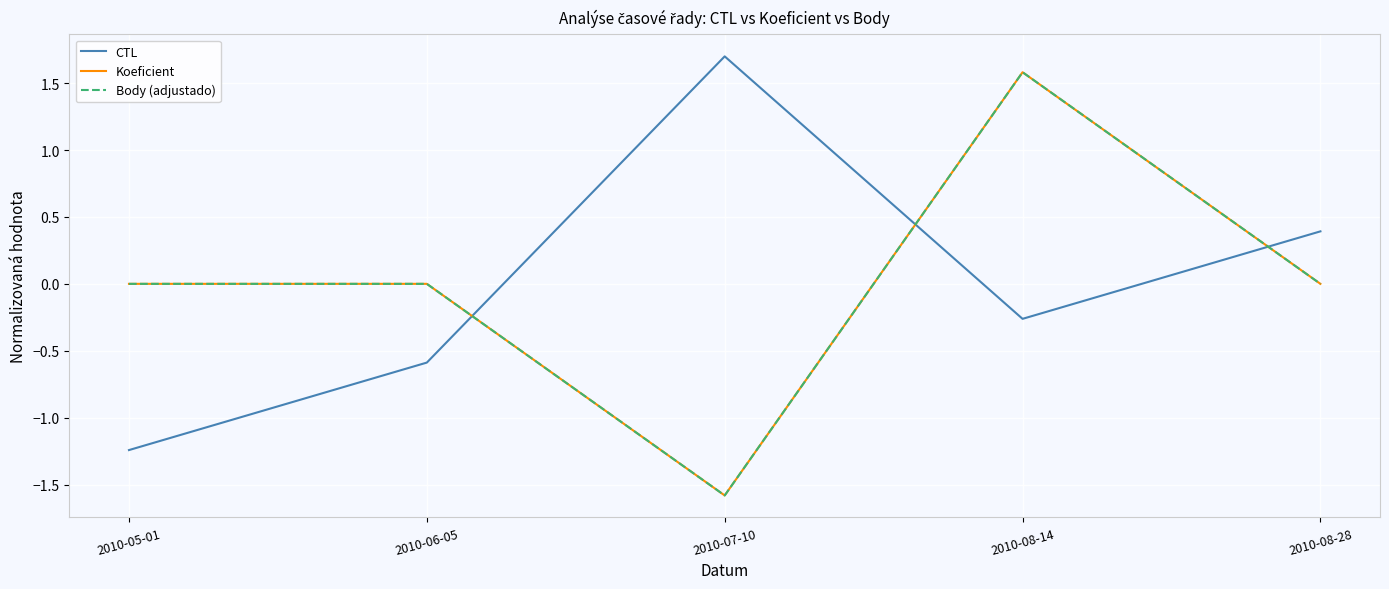

Is this an area chart (filled region under the line)?

No